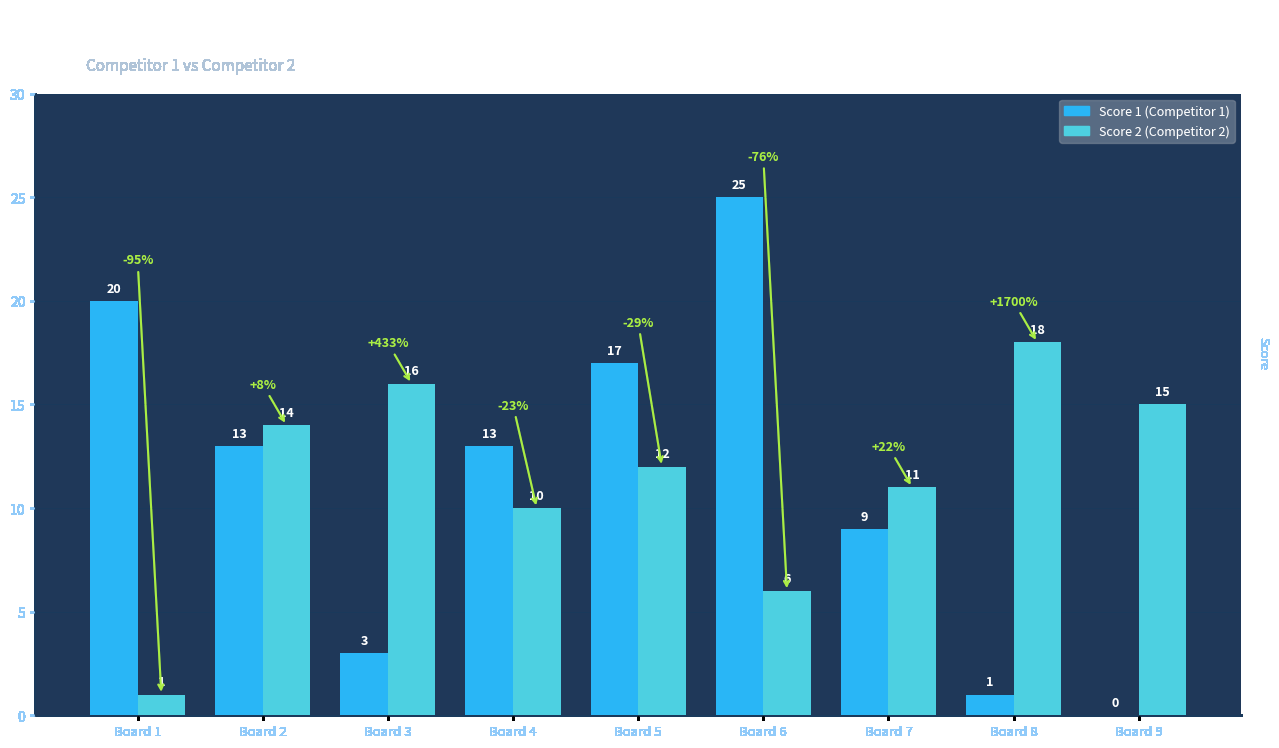

At which category is the sum across all series the highest?

Board 6